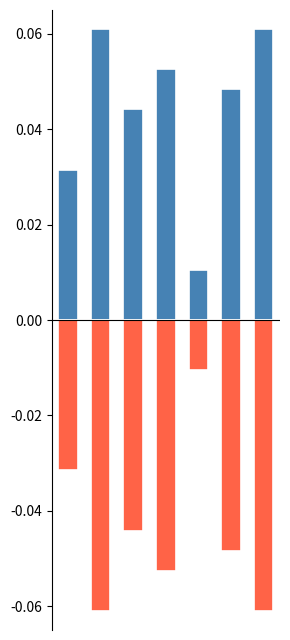

List the labels in order of negative value, largest first.

4, 0, 2, 5, 3, 1, 6